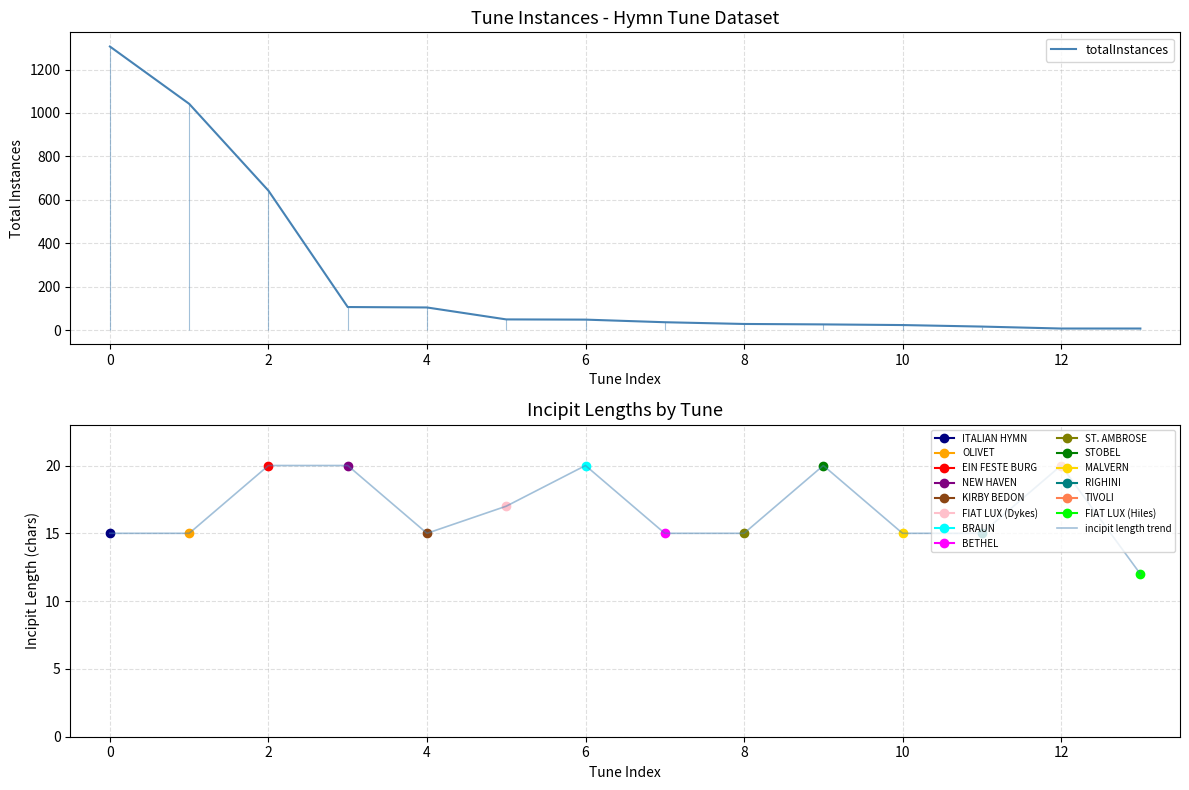

True or false: totalInstances has more than 0 interior local peaks.

False